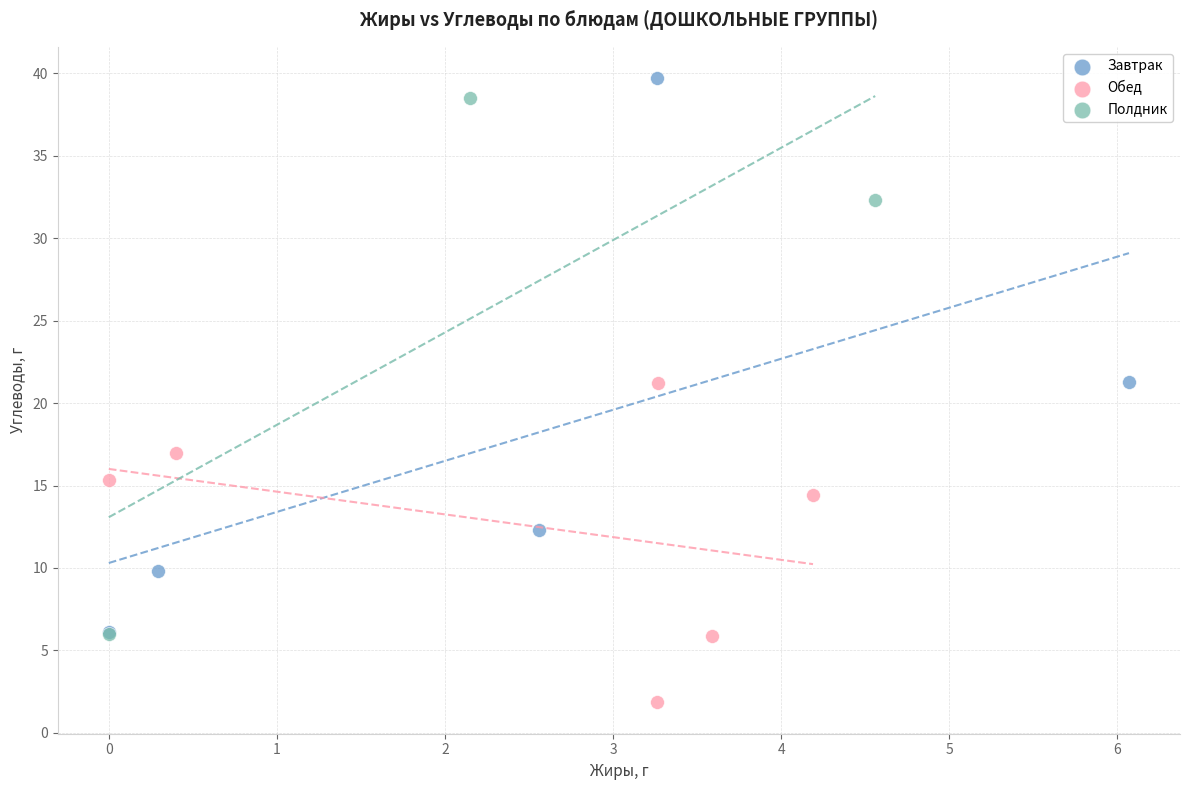

Which series contains the lowest Y value?

Обед